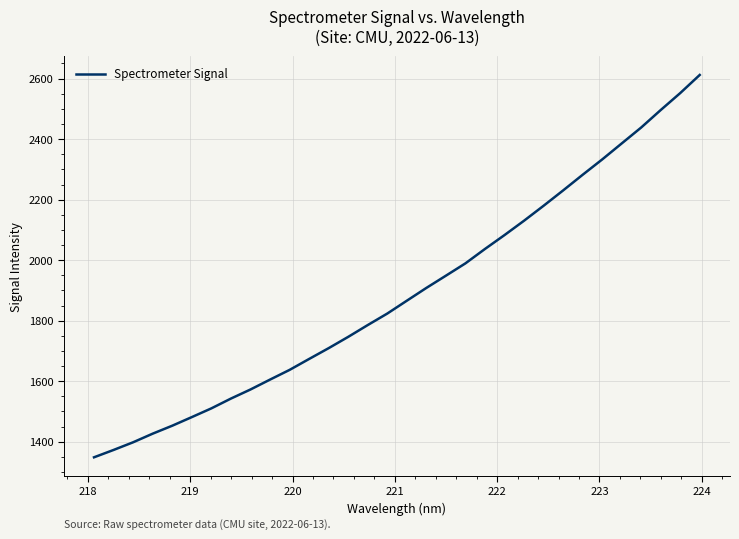

What is the smallest value displayed?

1348.3